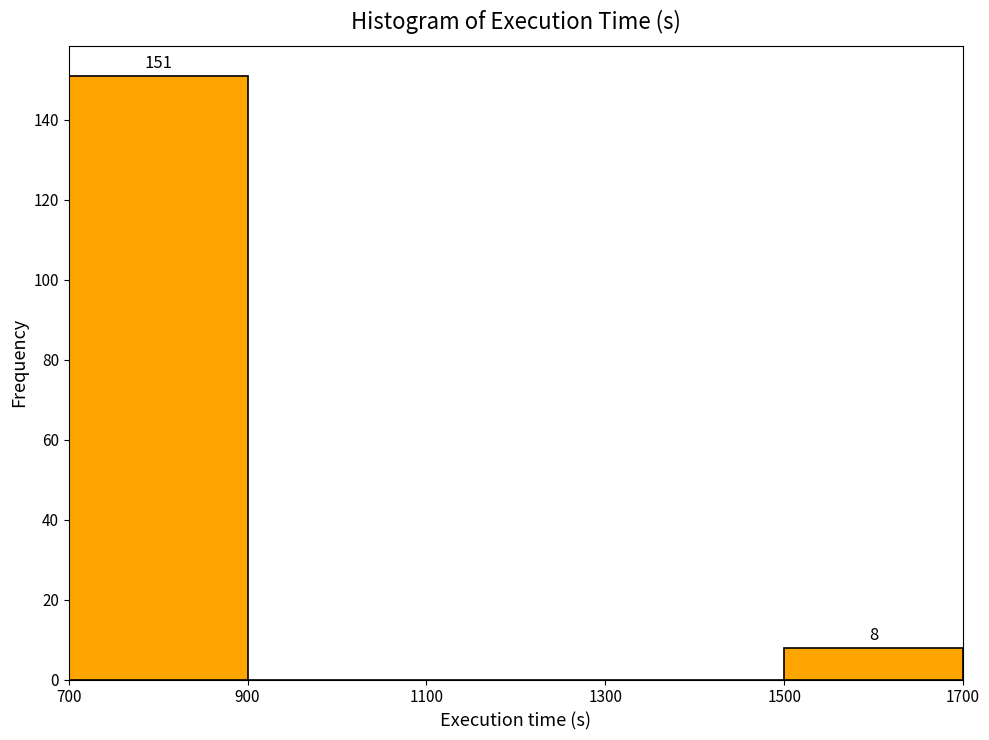

Over which range of the x-axis is the bar tallest?

700 to 900